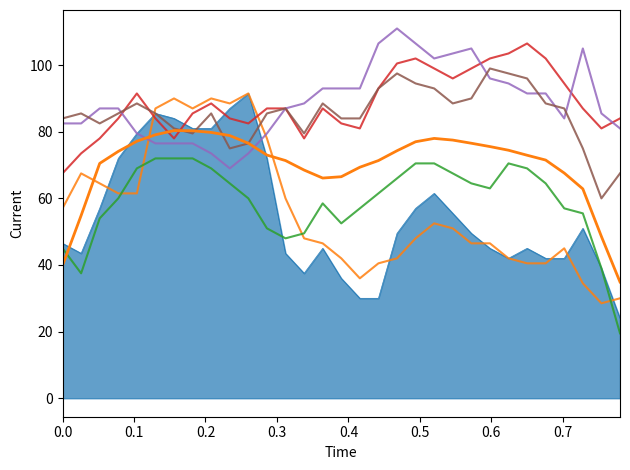

How many lines are shown in the chart?

7